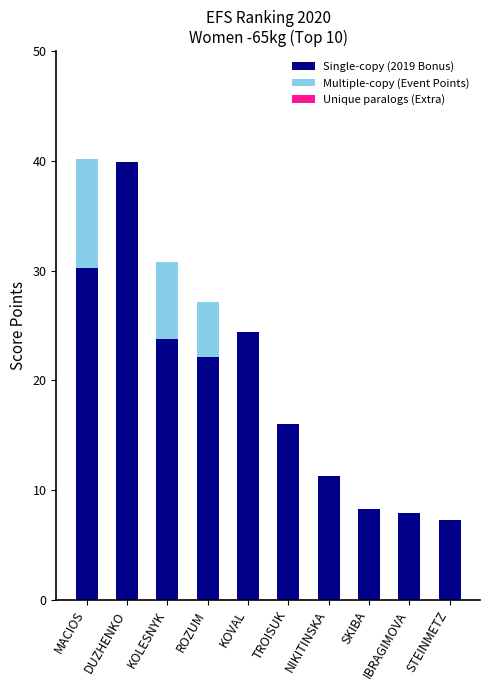

What is the sum of the Single-copy (2019 Bonus) values at IBRAGIMOVA and ROZUM?

30.0